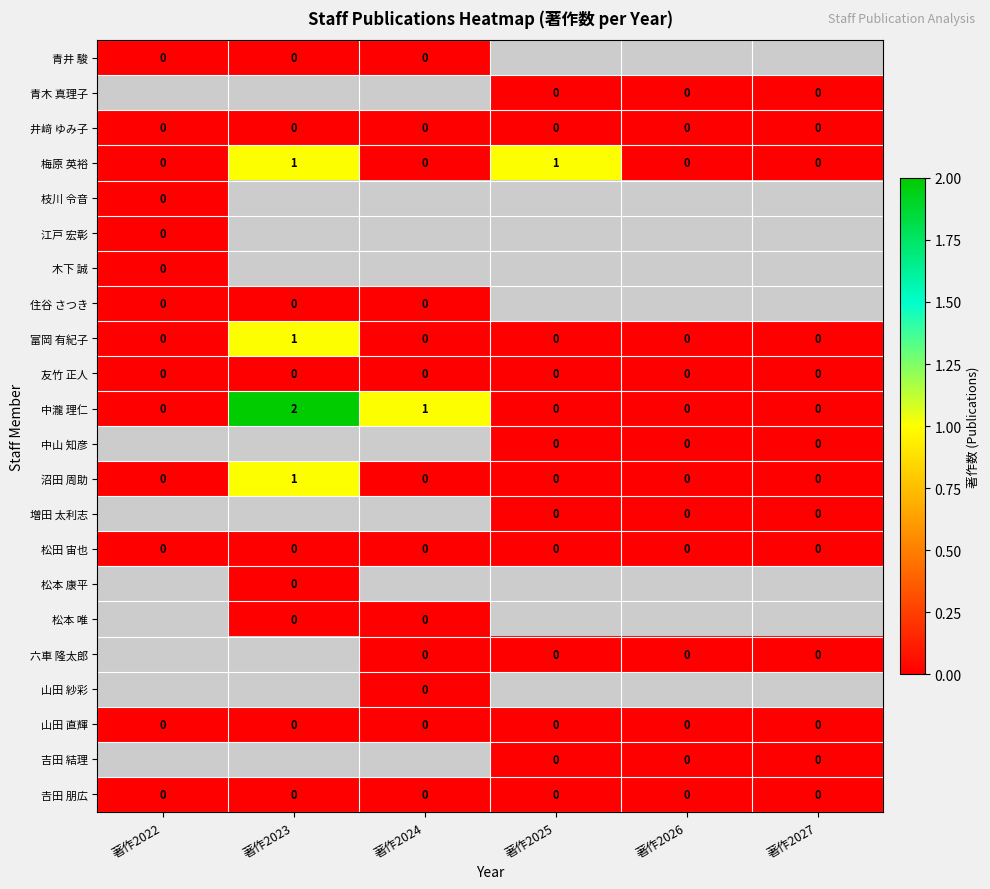

At which label is 中瀧 理仁 closest to 1?

著作2024